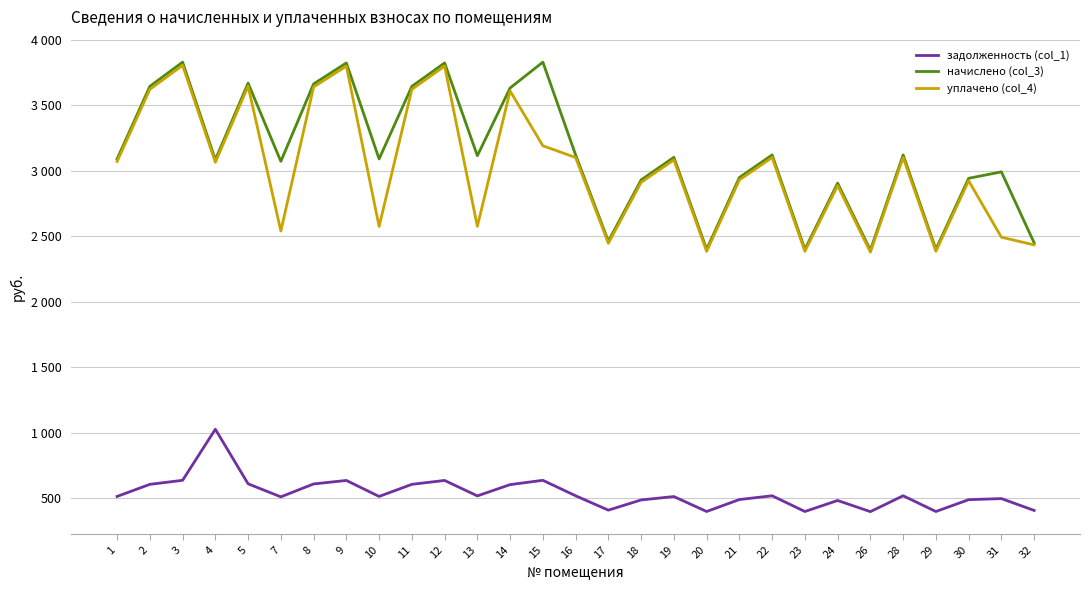

At 30, list the series in order from smallest to largest.

задолженность (col_1), уплачено (col_4), начислено (col_3)